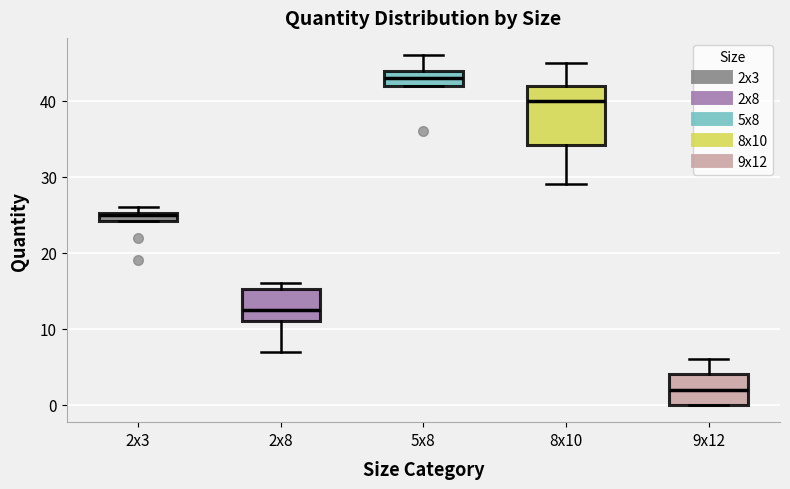

Comparing the boxes themselves (not the whiskers), which one is the tallest?

8x10